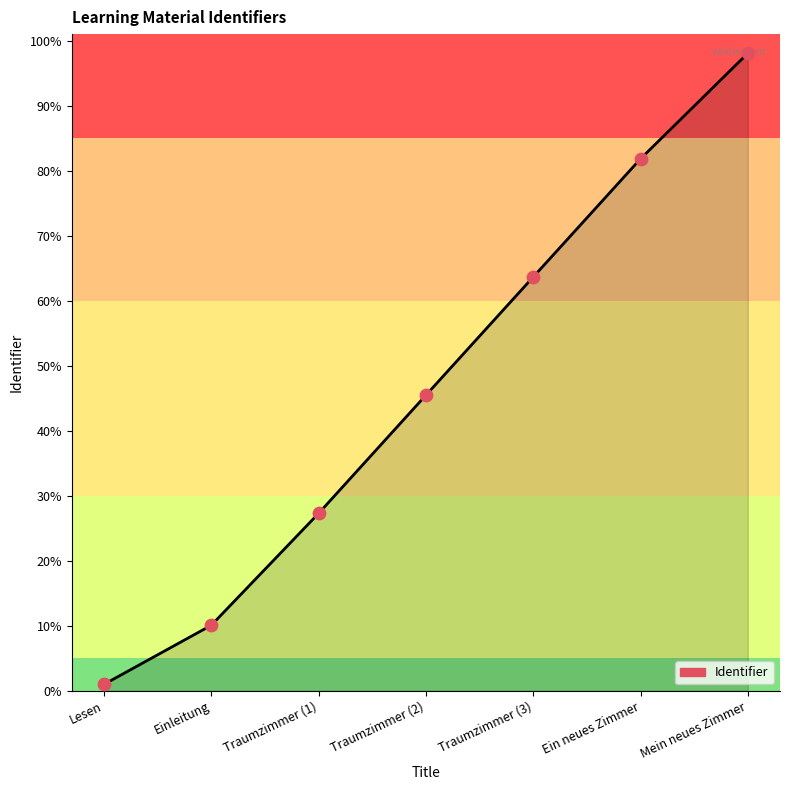

Which has a higher value, Mein neues Zimmer or Ein neues Zimmer?

Mein neues Zimmer